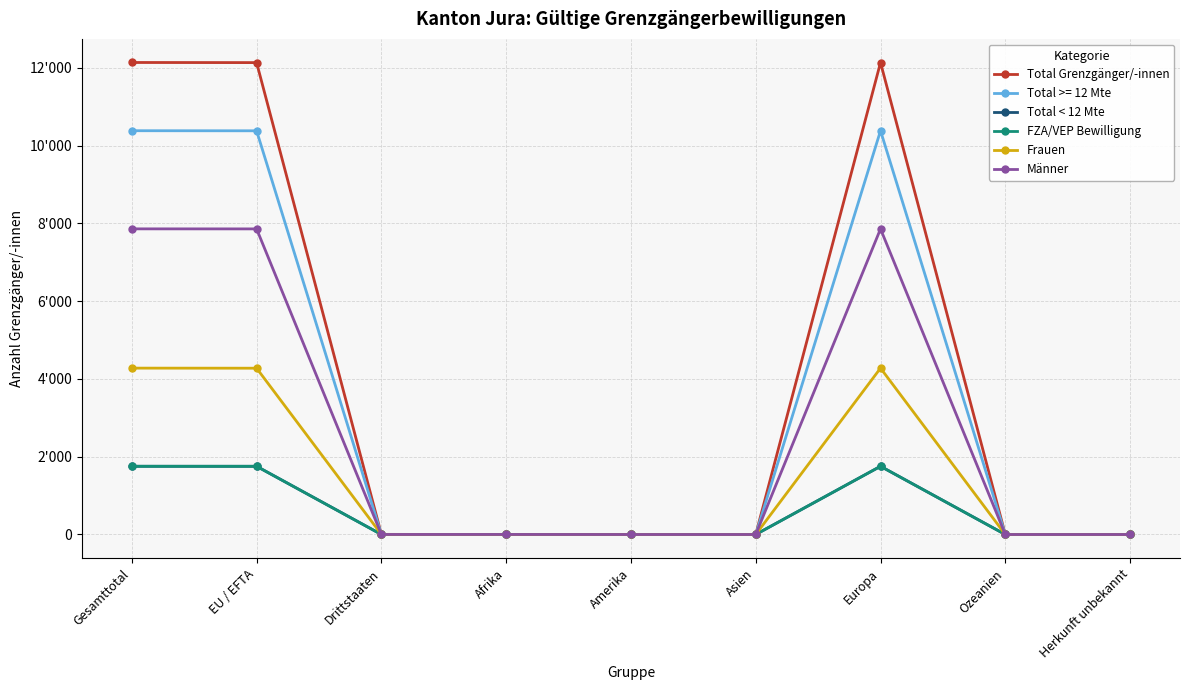

What is the maximum value for FZA/VEP Bewilligung?

1754